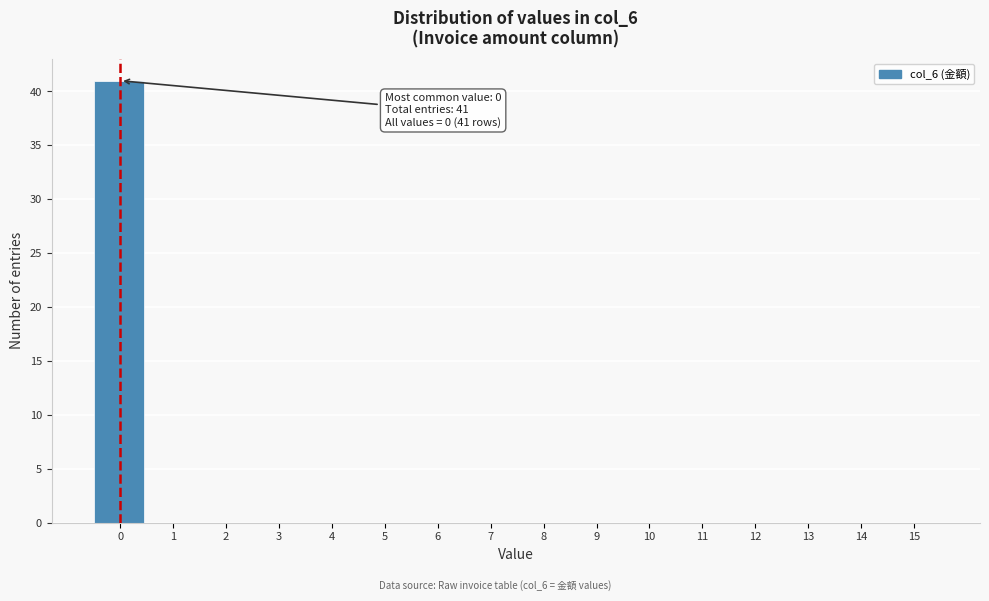

Which range on the x-axis has the tallest bar?

-0.5 to 0.5